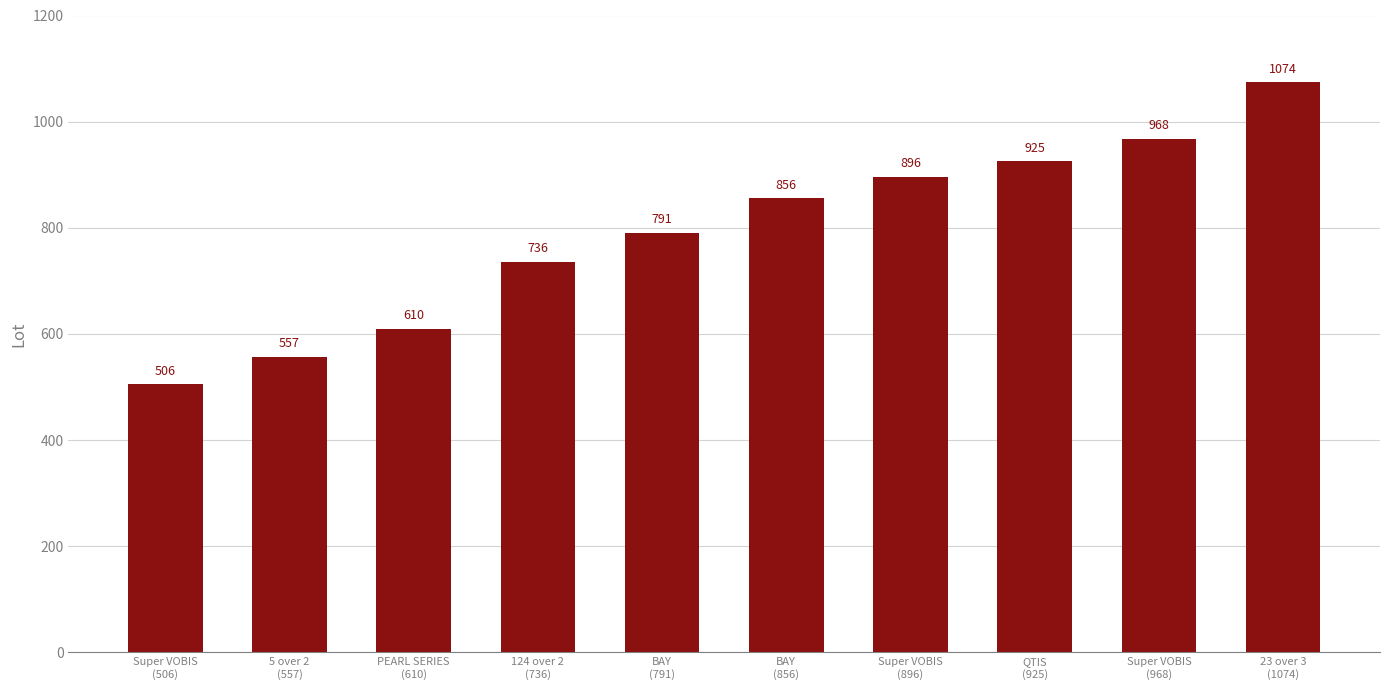

What is the value of the 8th bar from the left?

925